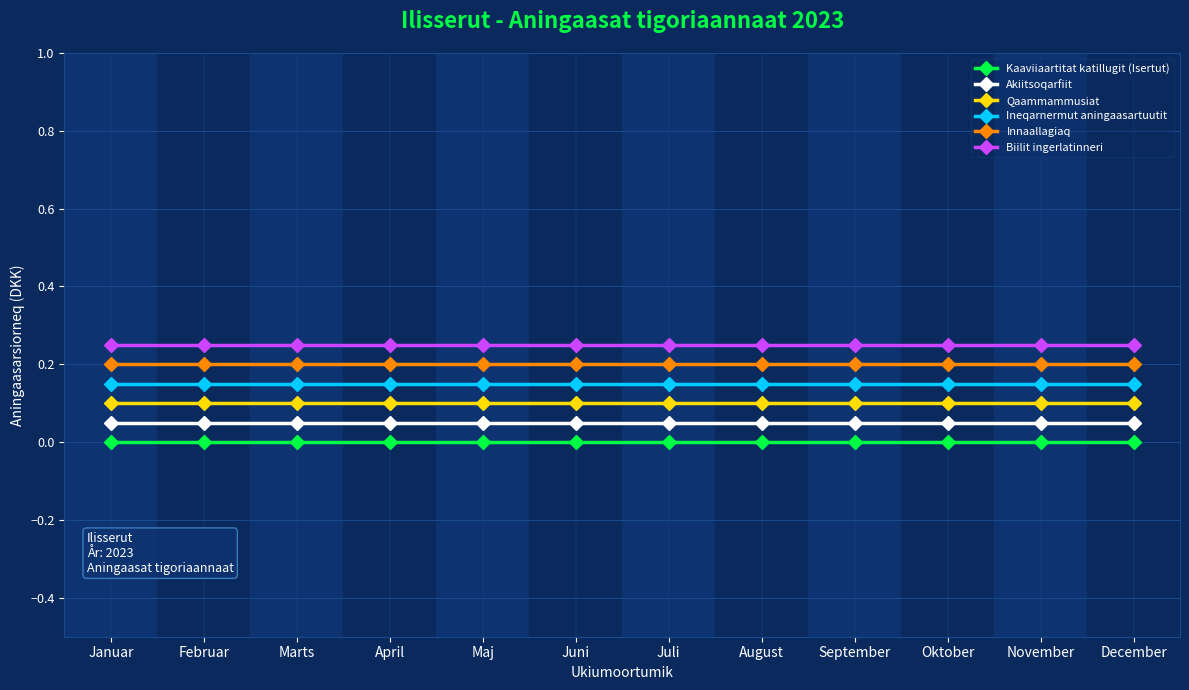

True or false: Akiitsoqarfiit has a value of 0.1 at Oktober.

True